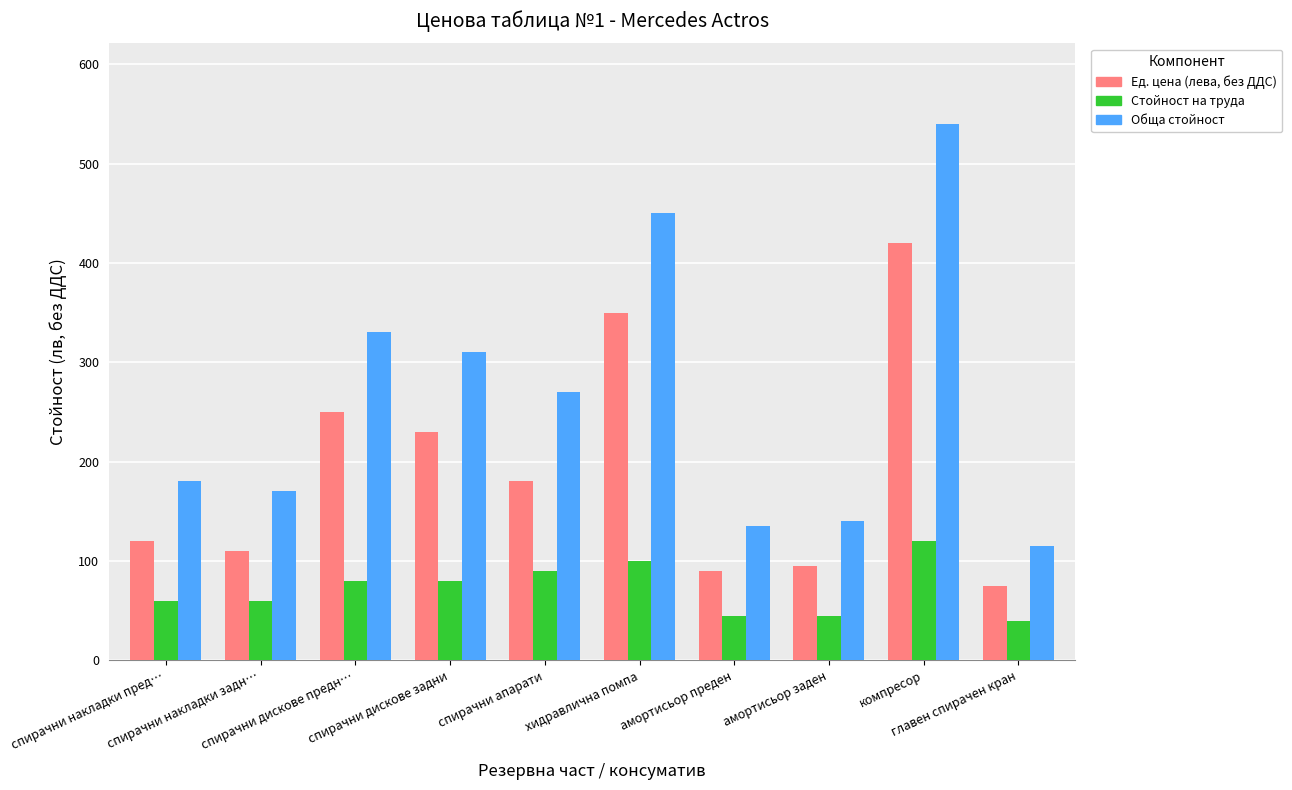

Rank the series at компресор from lowest to highest value.

Стойност на труда, Ед. цена (лева, без ДДС), Обща стойност